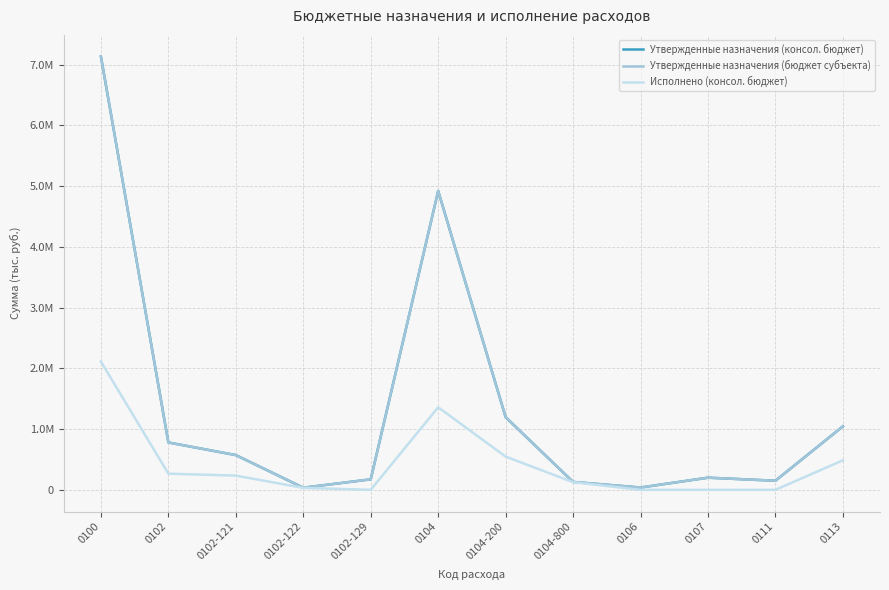

What is the label of the 5th point from the left?

0102-129